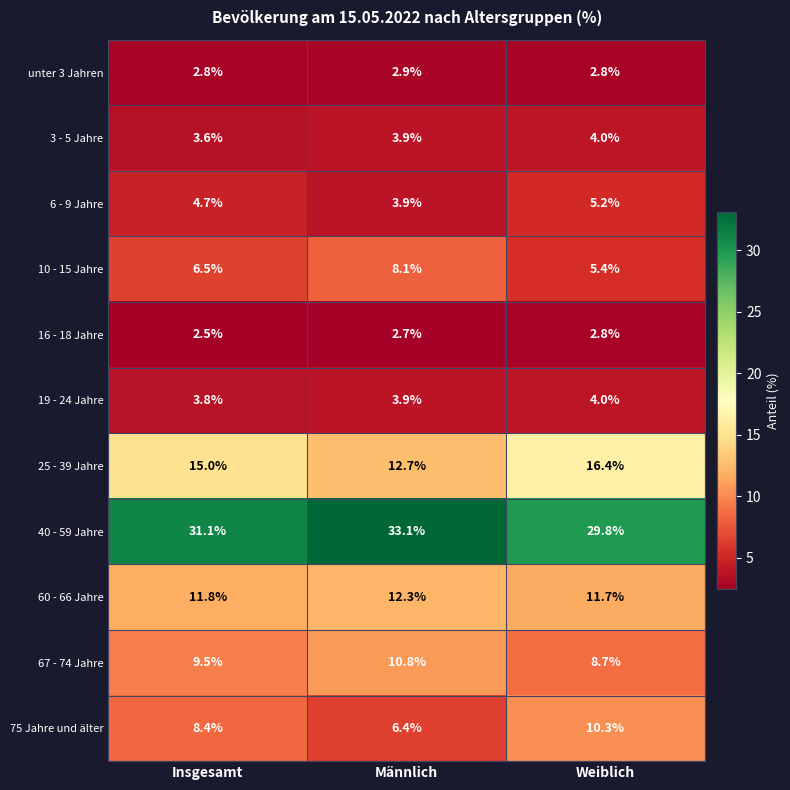

The 6 - 9 Jahre series shows 5.2 at Weiblich. True or false?

True